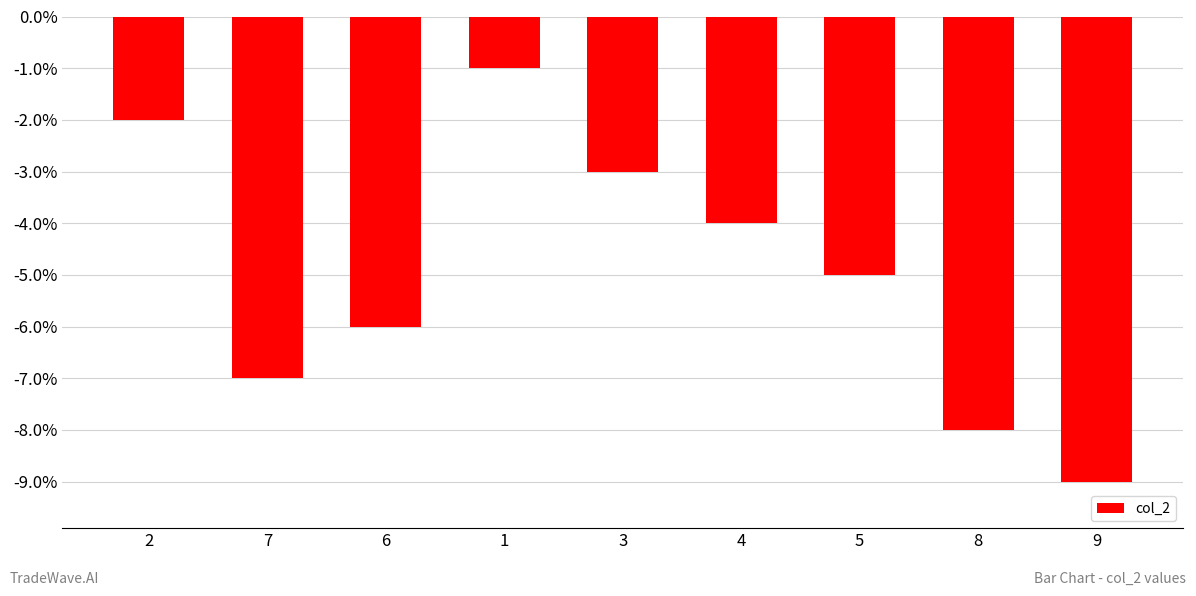

How many data points are above -5?

4